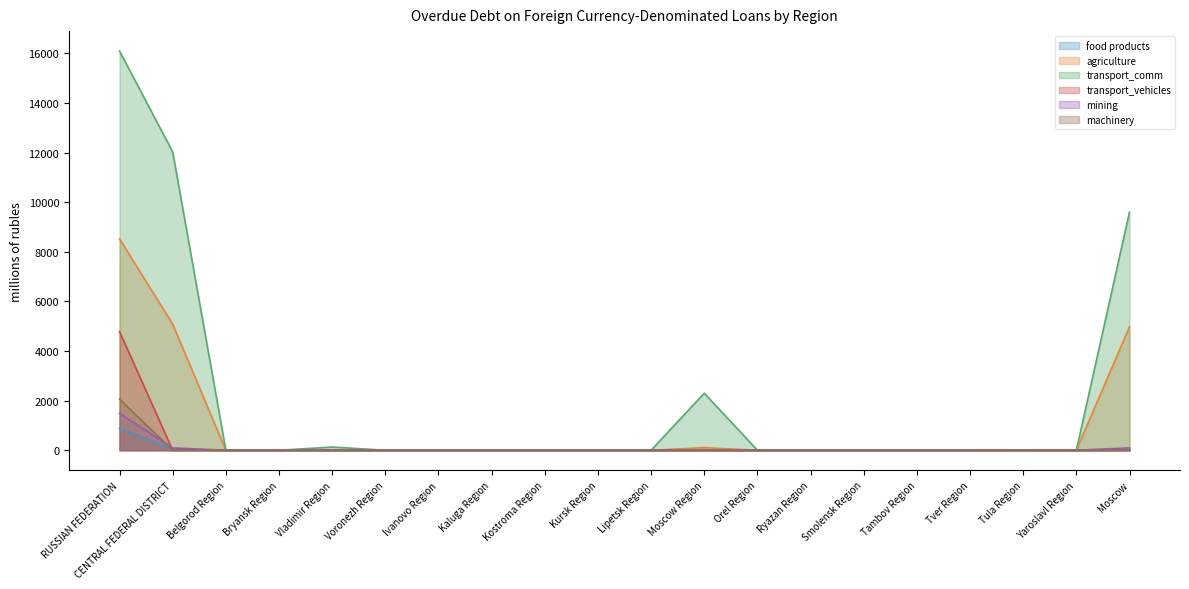

How many interior local valleys does the food products series have?

1